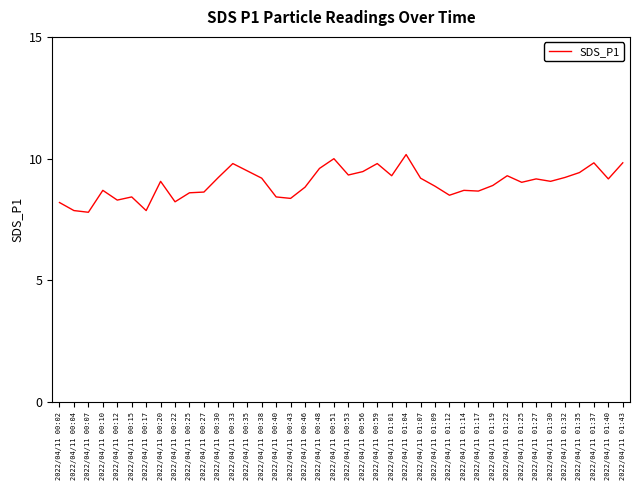

Between 2022/04/11 00:51 and 2022/04/11 01:30, which is larger?

2022/04/11 00:51